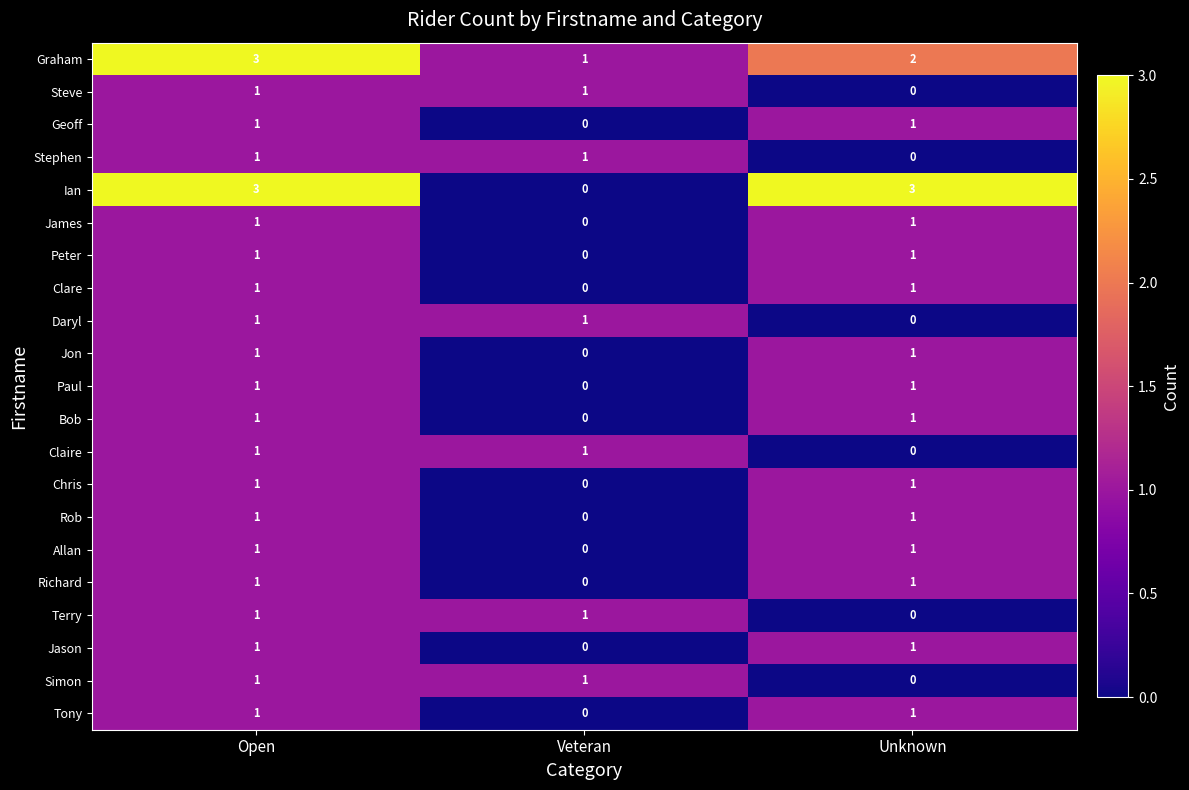

How many Allan values are between 0 and 1?

3